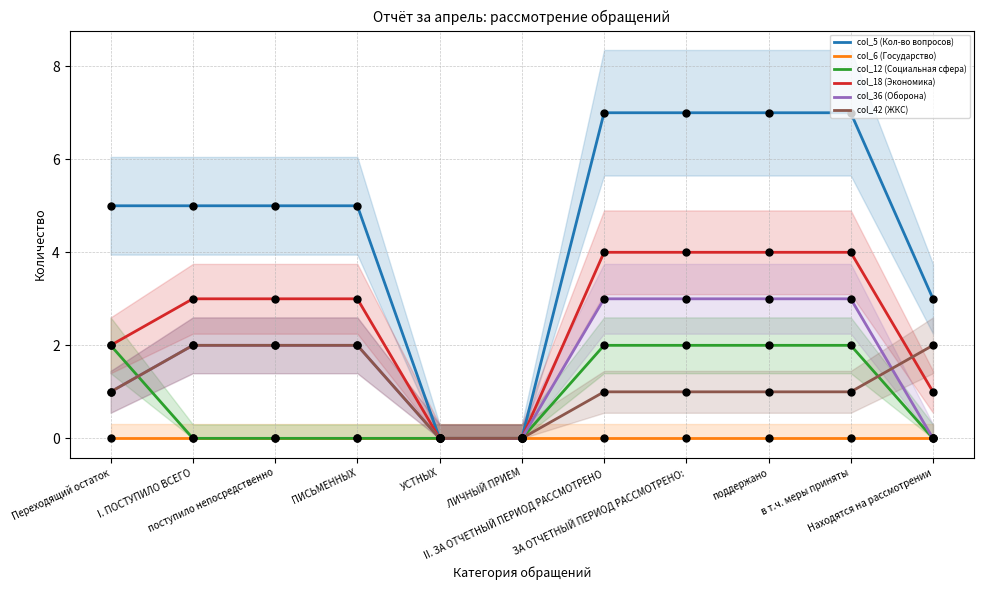

Which series contains the lowest Y value?

col_5 (Кол-во вопросов)